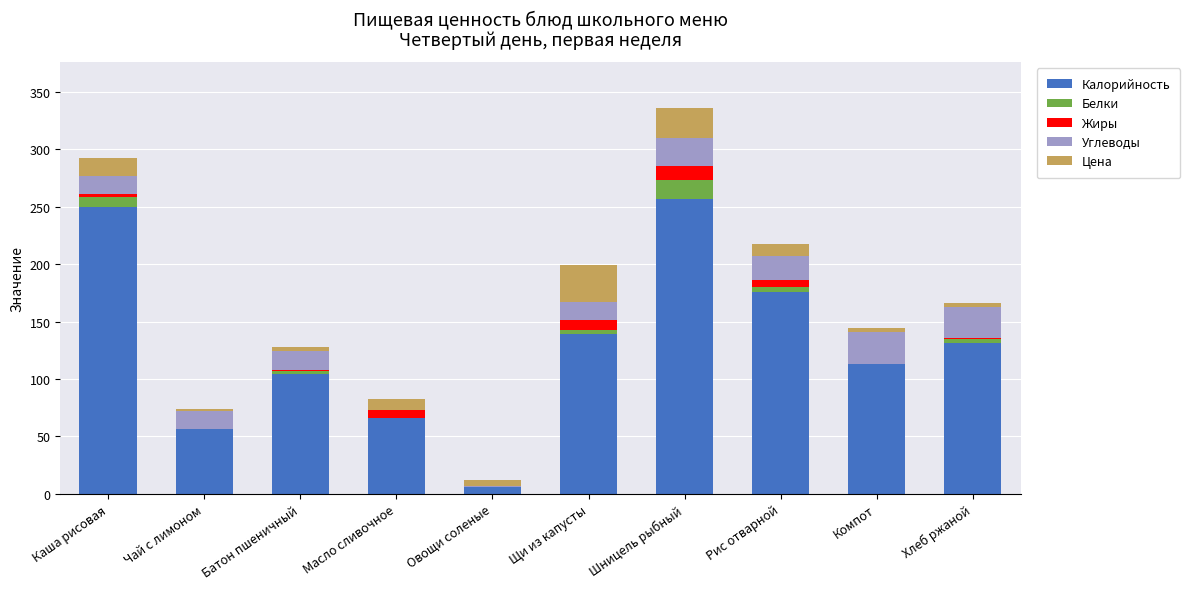

The value of Калорийность at Хлеб ржаной is 131.0. True or false?

True